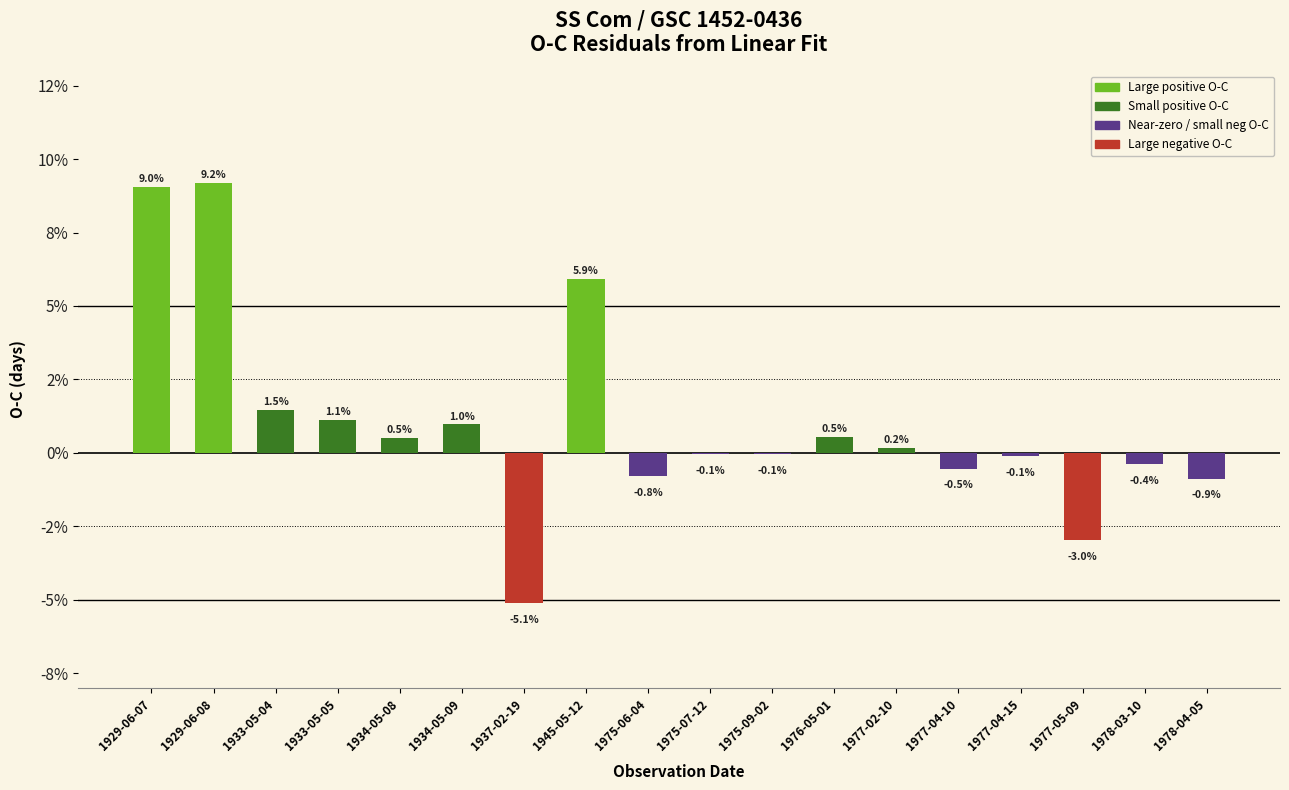

List the labels in order of value, smallest first.

1937-02-19, 1977-05-09, 1978-04-05, 1975-06-04, 1977-04-10, 1978-03-10, 1977-04-15, 1975-07-12, 1975-09-02, 1977-02-10, 1934-05-08, 1976-05-01, 1934-05-09, 1933-05-05, 1933-05-04, 1945-05-12, 1929-06-07, 1929-06-08